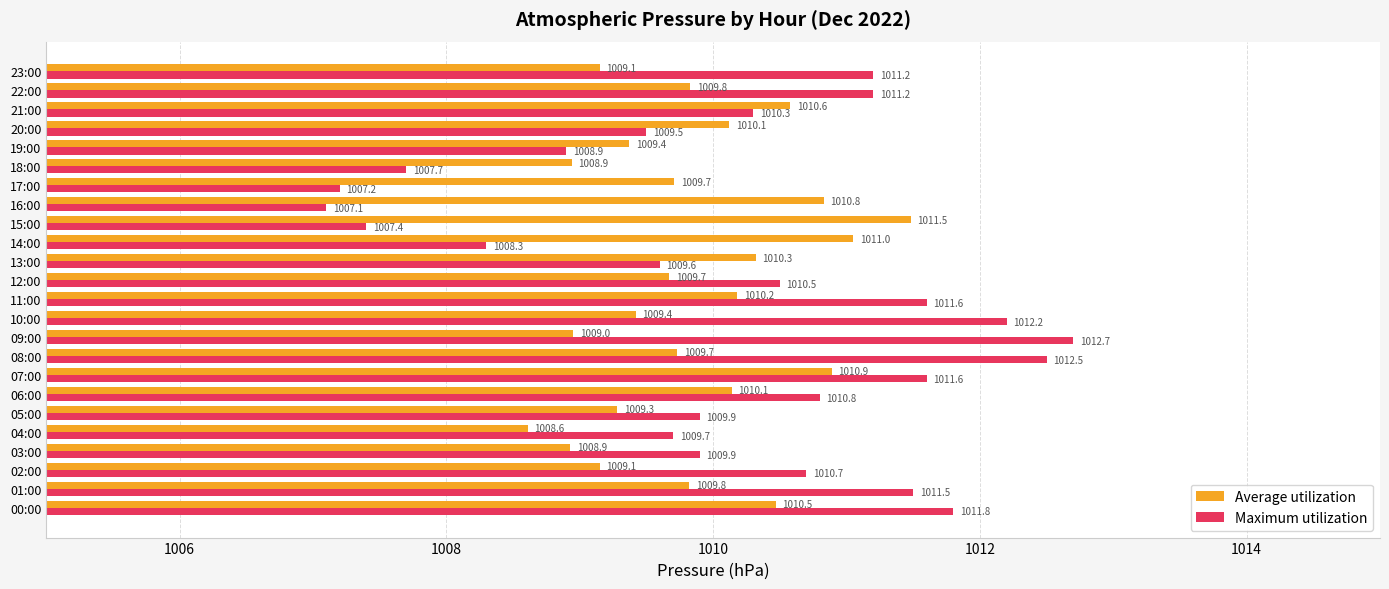

Which category has the highest value across all series?

09:00